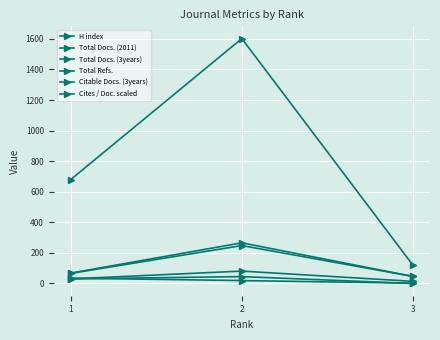

Does the chart have visible grid lines?

Yes